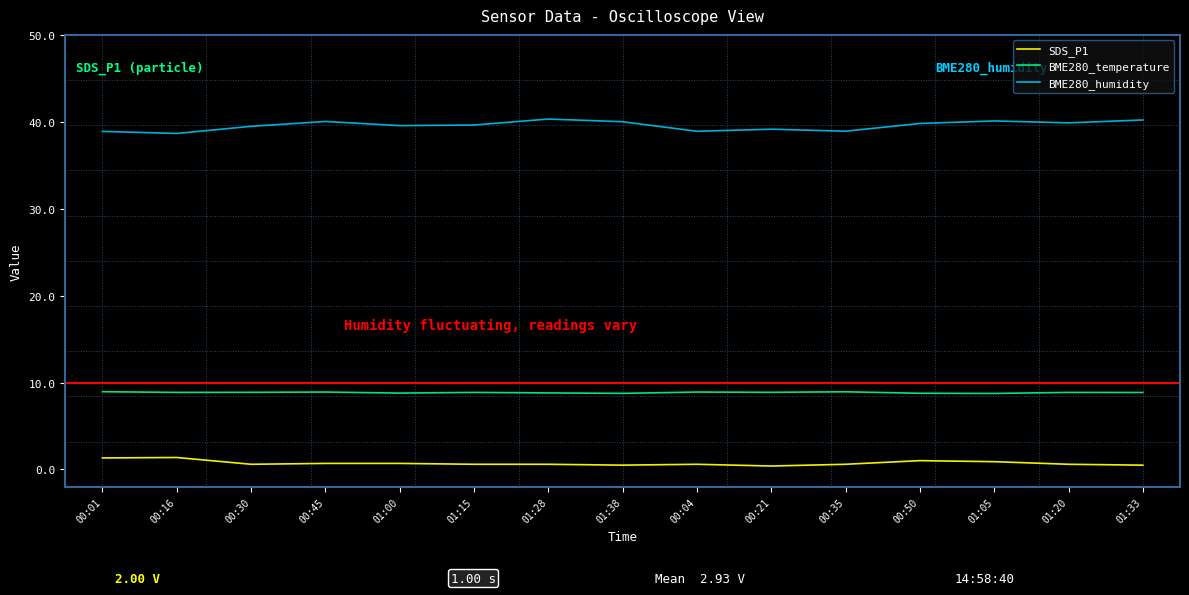

True or false: BME280_humidity and BME280_temperature intersect in this chart.

False